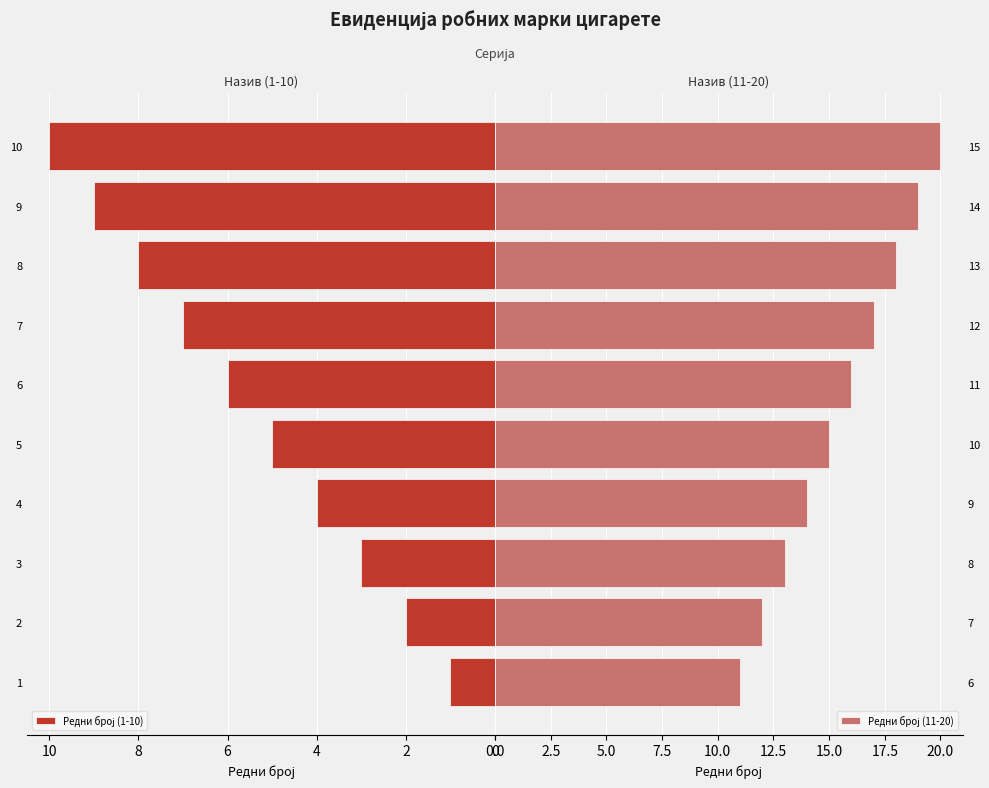

Which series changed the most between 2 and 7?

Редни број (1-10)